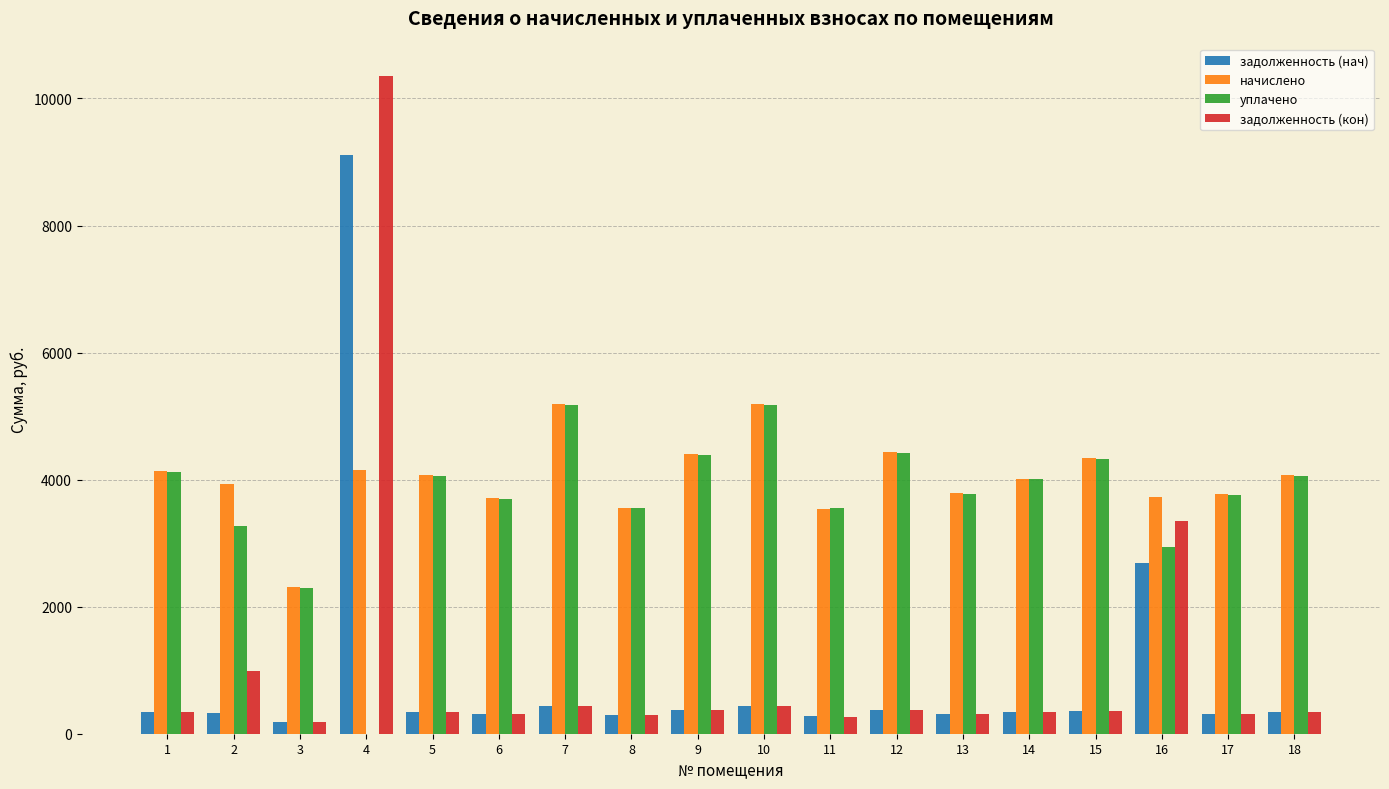

What is the total value across all series at 3?

4990.2